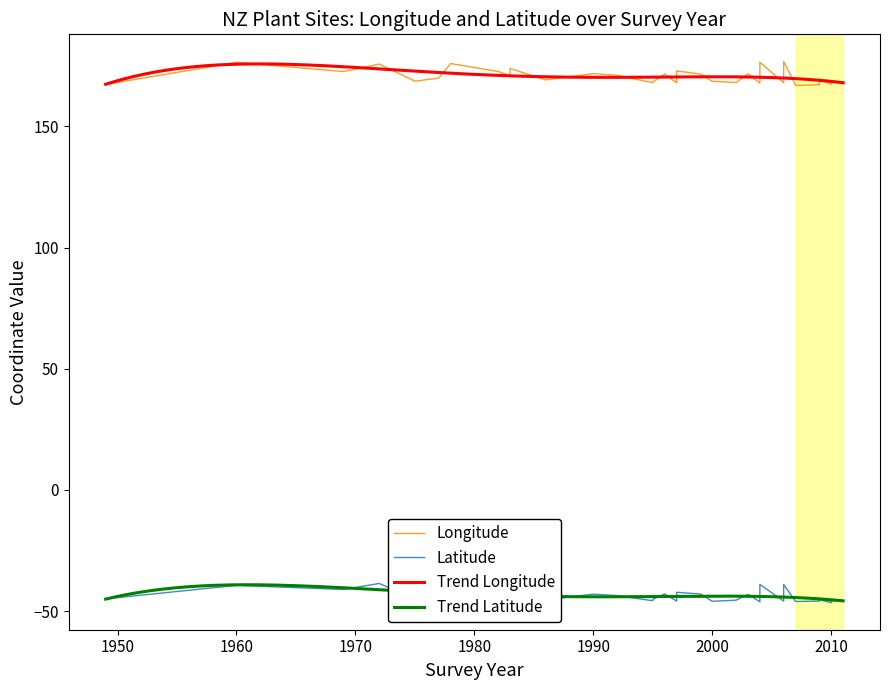

True or false: Trend Latitude and Trend Longitude cross at least once.

False